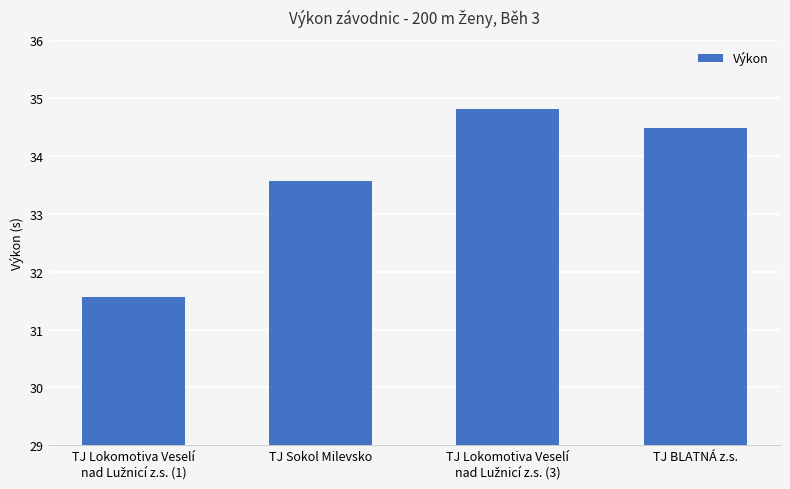

How many values are between 33 and 34?

1